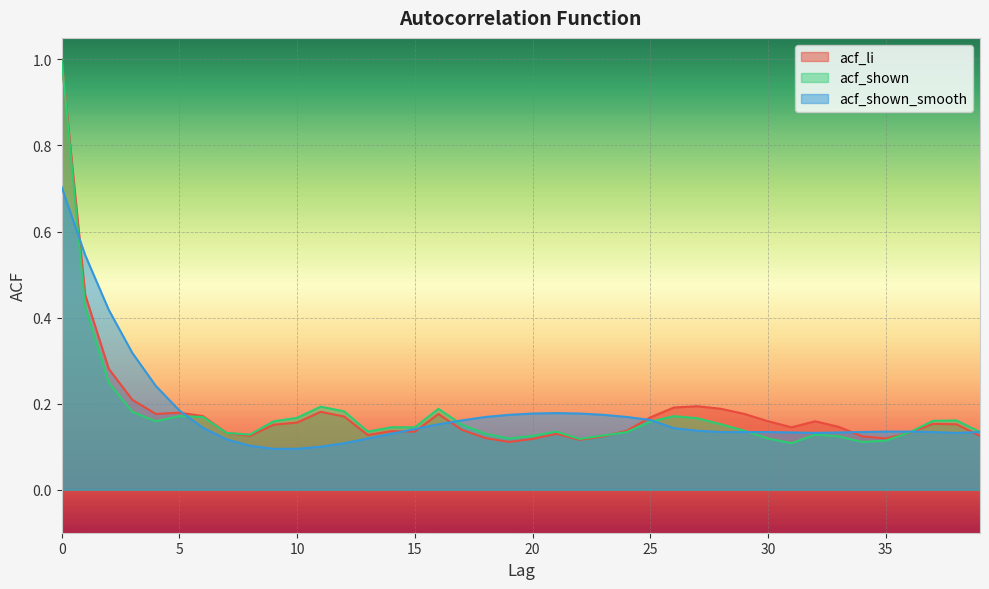

Where is the first local maximum for acf_shown_smooth?

21